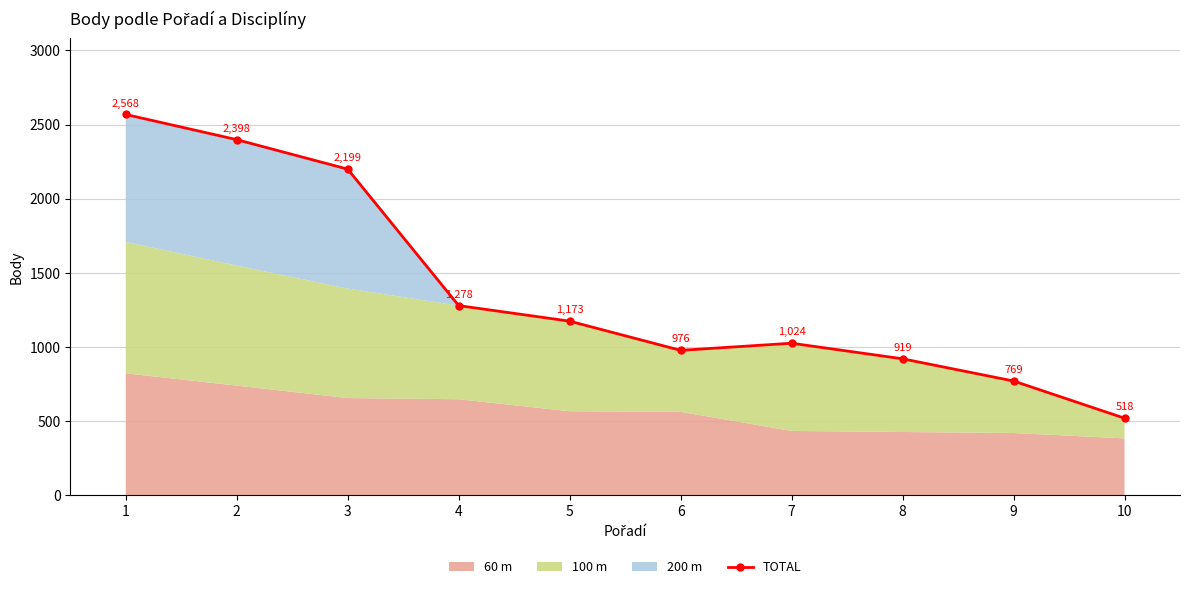

What is the change in value from 4 to 5?

-105